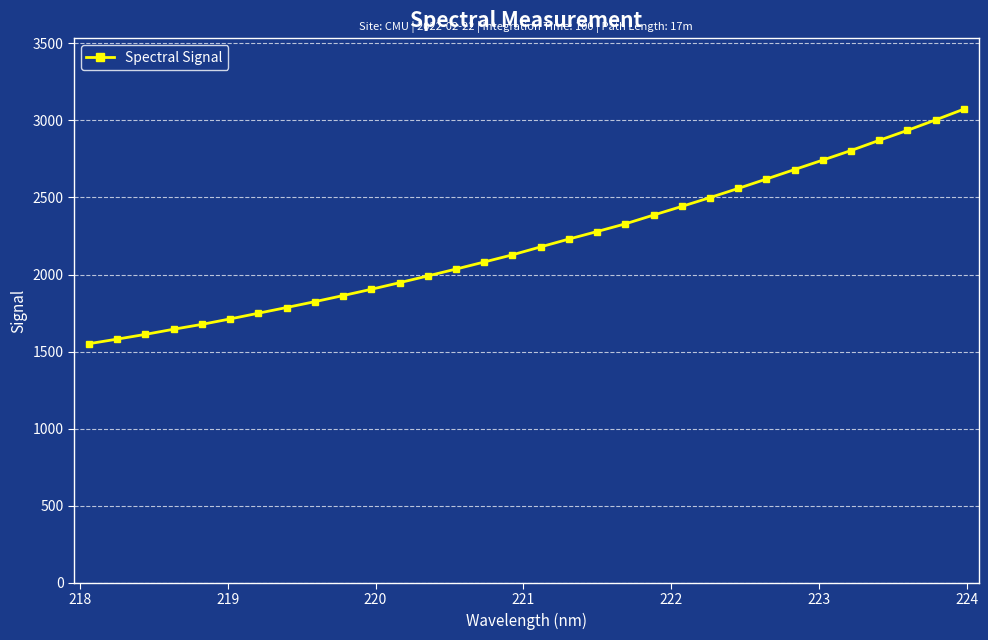

What is the maximum value shown in the chart?

3072.6